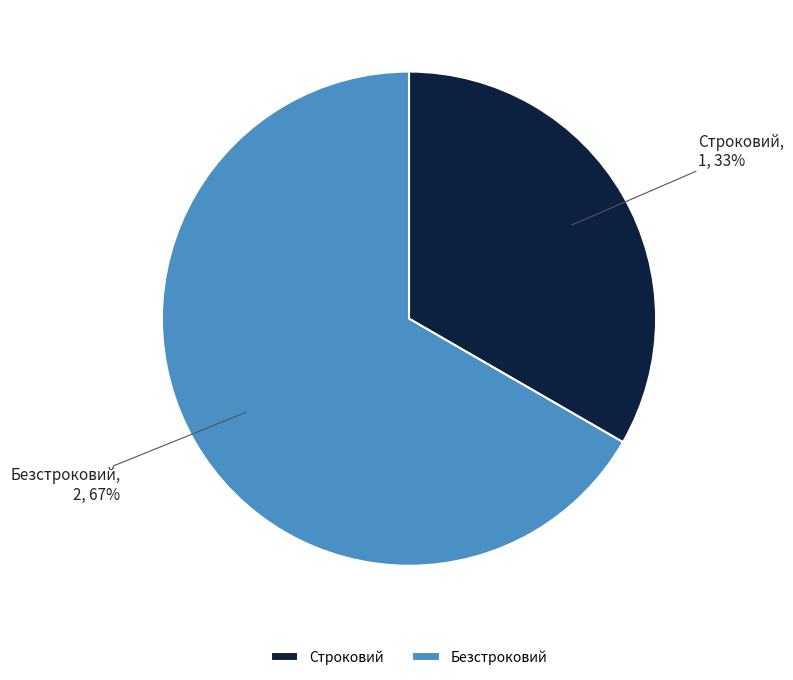

To the nearest percent, what percentage of the pie is Строковий?

33%